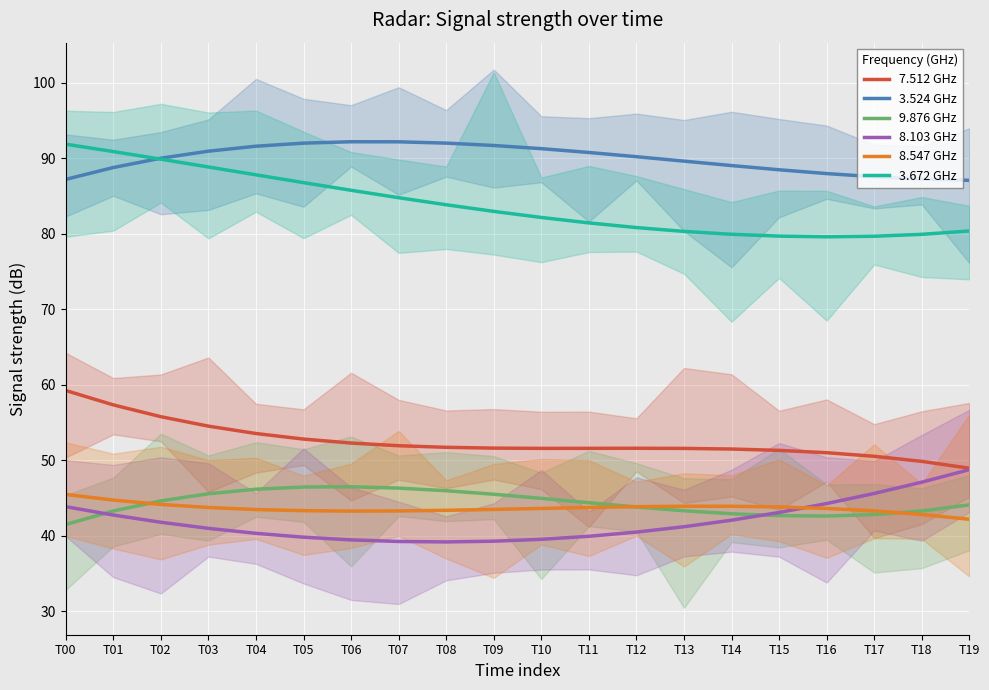

Is it true that 8.547 GHz equals 13.3 at T05?

False